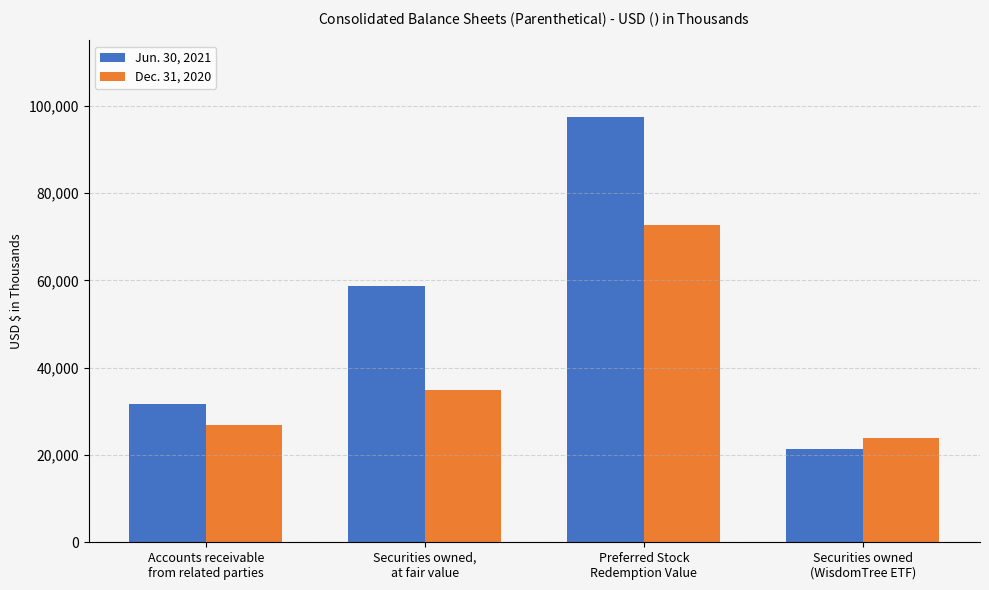

What is the maximum value shown in the chart?

97549